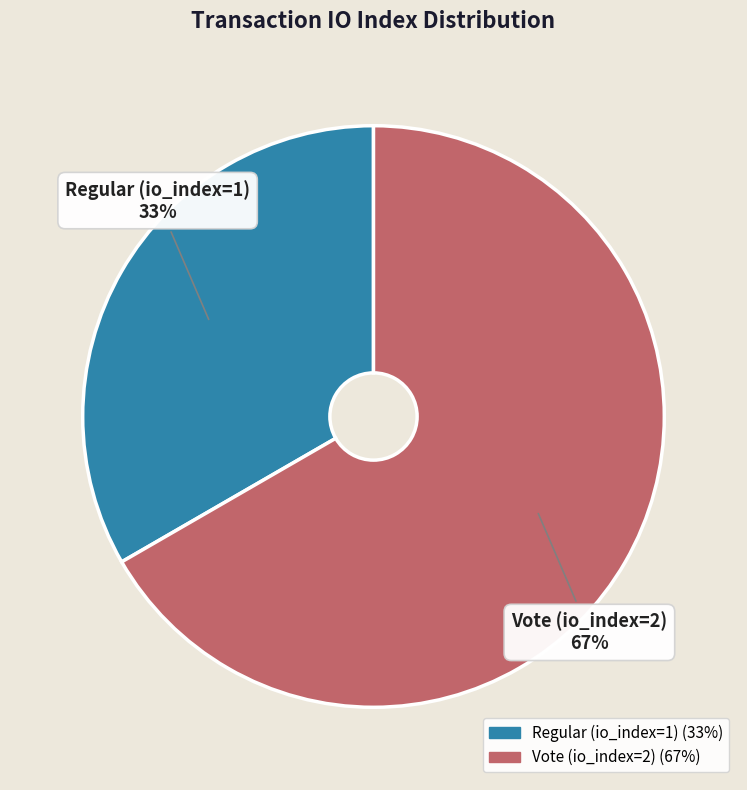

What percentage is the Regular (io_index=1) slice, to the nearest percent?

33%